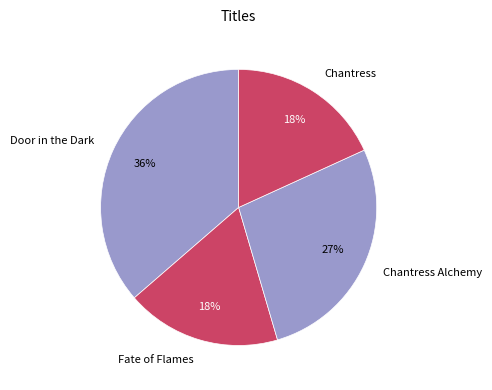

To the nearest percent, what portion does Chantress Alchemy represent?

27%